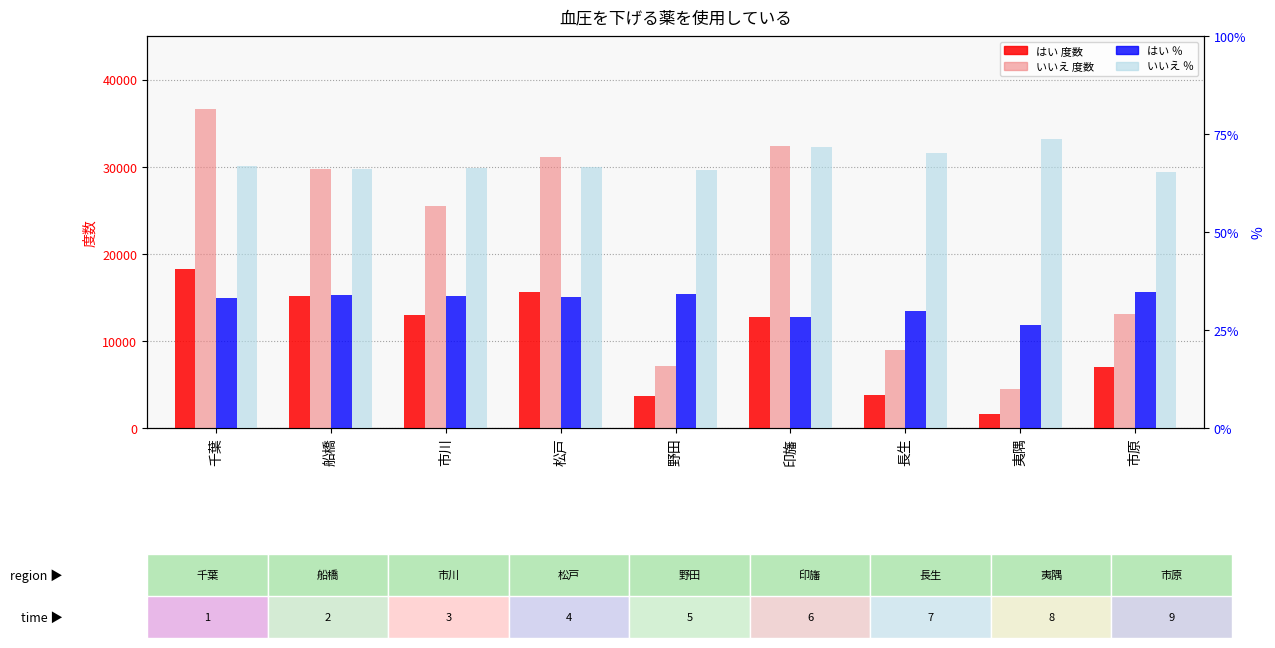

Reading left to right, list all the values displayed in this chart.

はい_度数: 千葉=18253.0	船橋=15193.0	市川=12995.0	松戸=15624.0	野田=3689.0	印旛=12728.0	長生=3823.0	夷隅=1604.0	市原=6949.0
いいえ_度数: 千葉=36608.0	船橋=29682.0	市川=25459.0	松戸=31095.0	野田=7066.0	印旛=32324.0	長生=9006.0	夷隅=4508.0	市原=13046.0
はい_%: 千葉=33.3	船橋=33.9	市川=33.8	松戸=33.4	野田=34.3	印旛=28.2	長生=29.8	夷隅=26.2	市原=34.8
いいえ_%: 千葉=66.7	船橋=66.1	市川=66.2	松戸=66.6	野田=65.7	印旛=71.8	長生=70.2	夷隅=73.8	市原=65.2